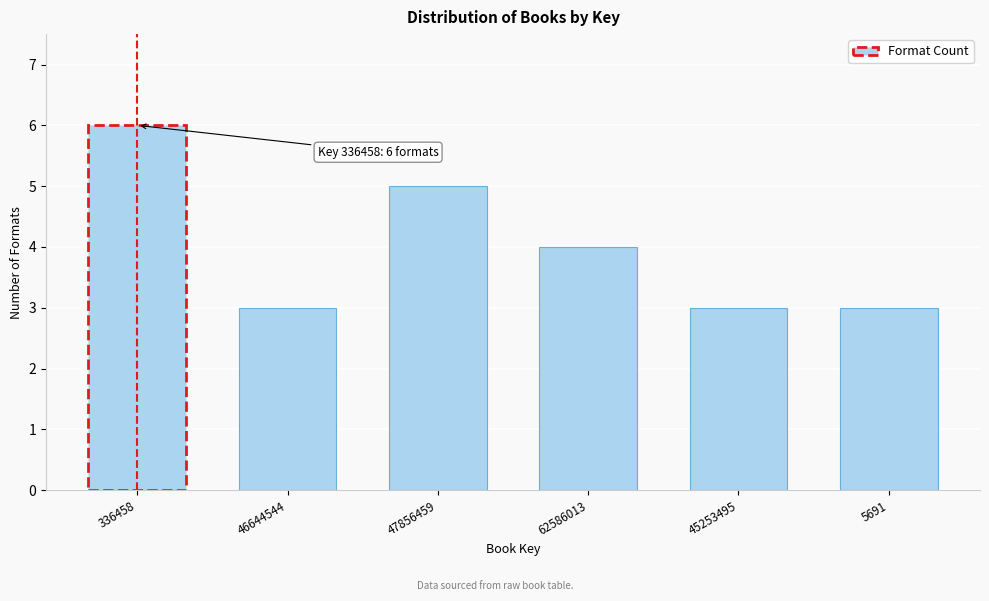

Reading left to right, list all the values displayed in this chart.

6	3	5	4	3	3